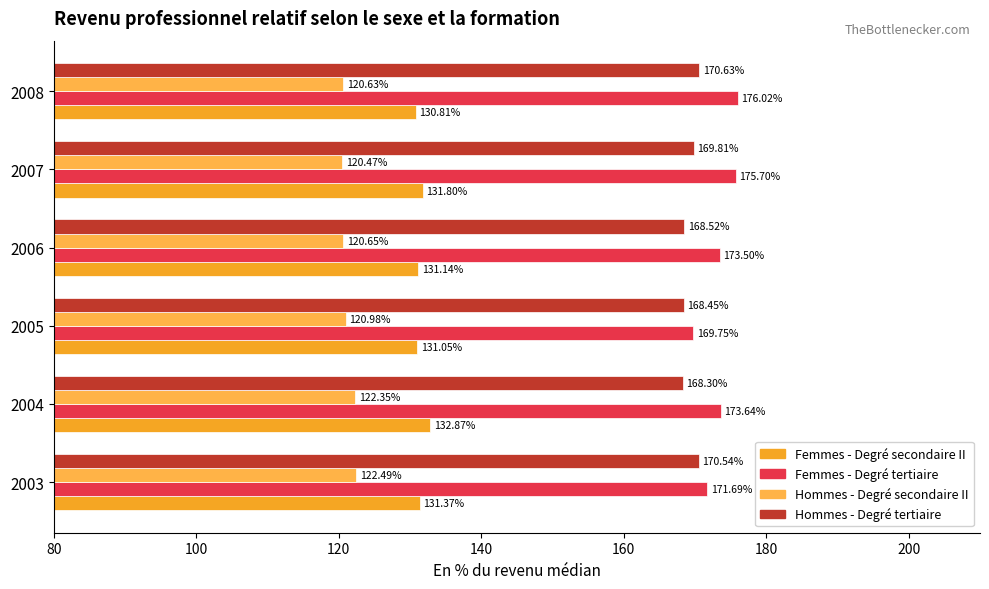

Rank the categories by Femmes - Degré secondaire II value from lowest to highest.

2008, 2005, 2006, 2003, 2007, 2004